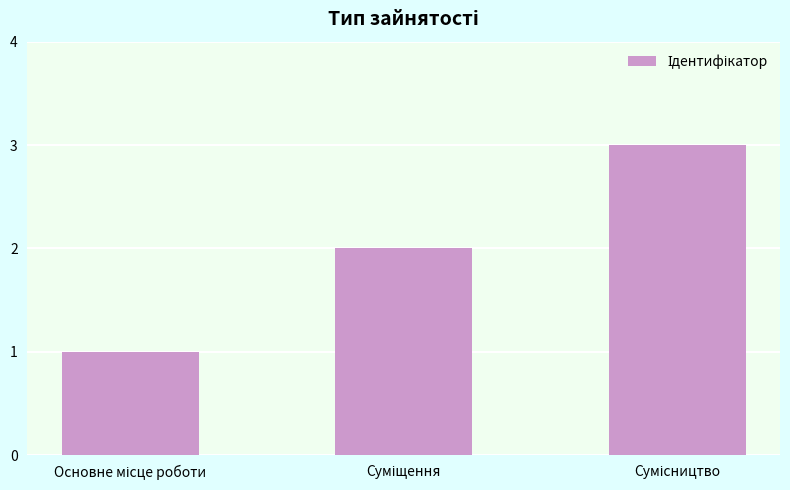

What is the greatest value displayed?

3